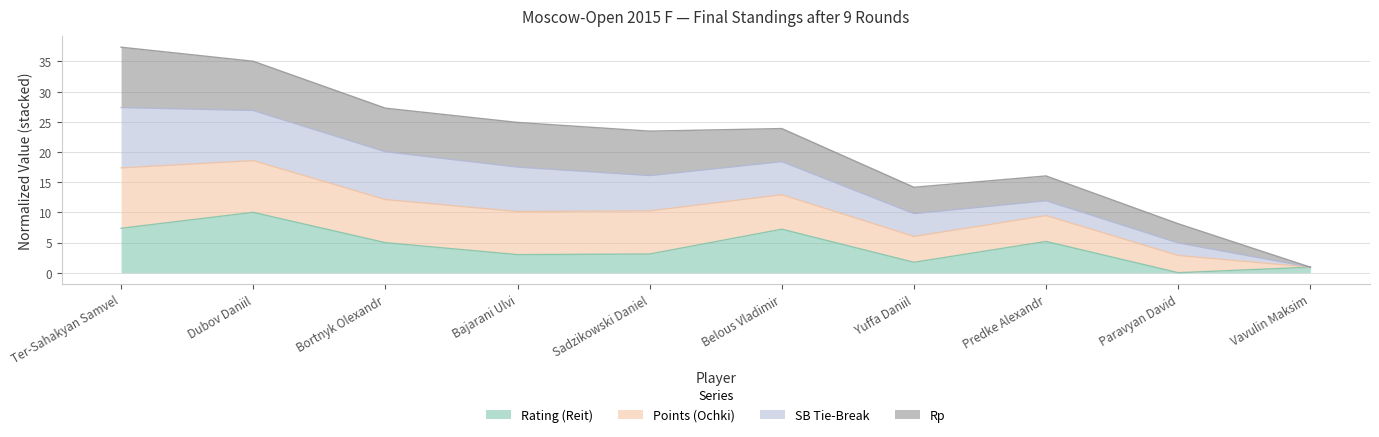

What is the total value across all series at Predke Alexandr?

16.0